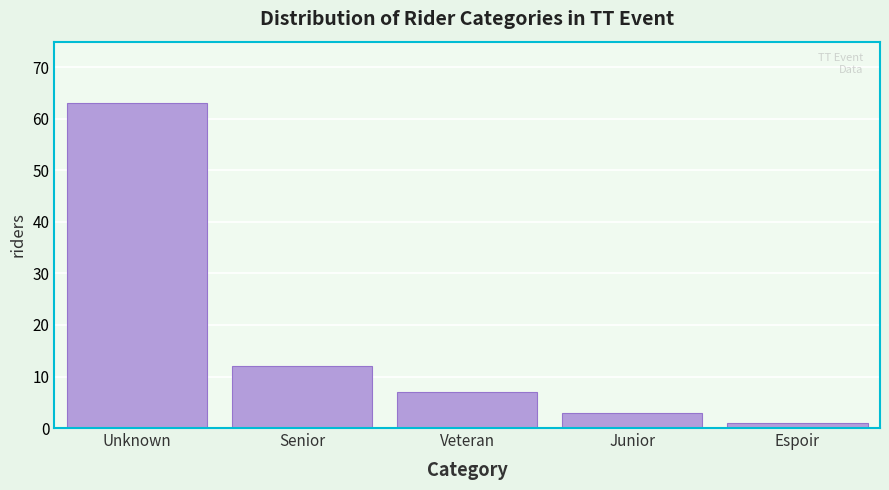

Reading right to left, extract all data points from this chart.

Espoir=1	Junior=3	Veteran=7	Senior=12	Unknown=63